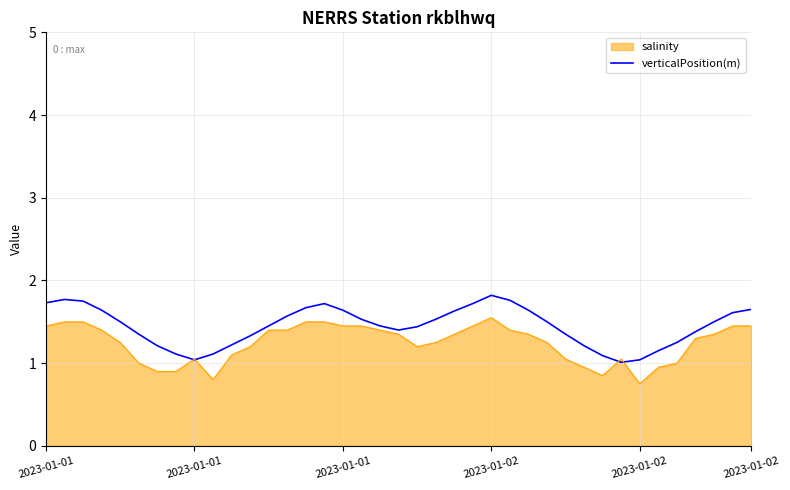

List the series in order of their overall mean, highest first.

verticalPosition(m), salinity